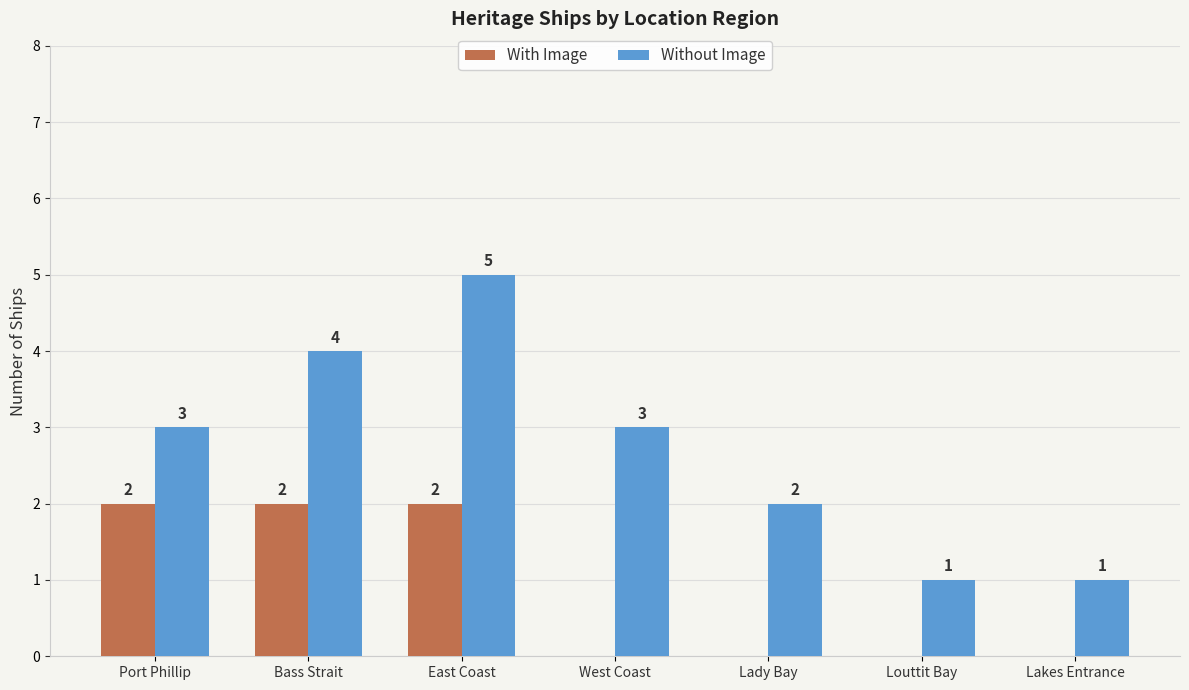

At which category is the sum across all series the highest?

East Coast